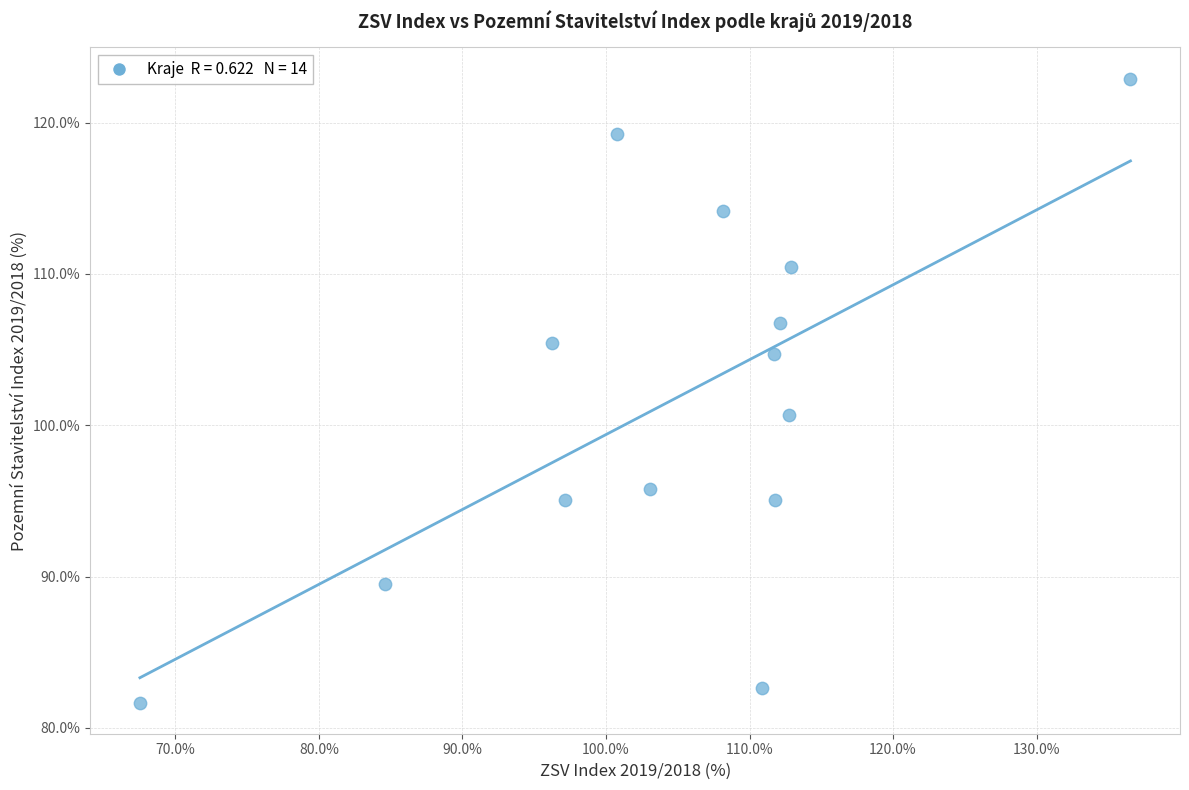

What Y value in the scatter plot is closest to 102?

100.6